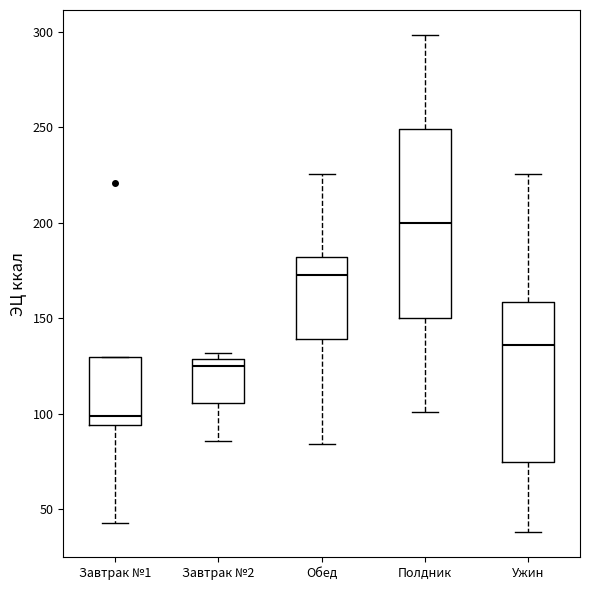

Comparing the boxes themselves (not the whiskers), which one is the tallest?

Полдник